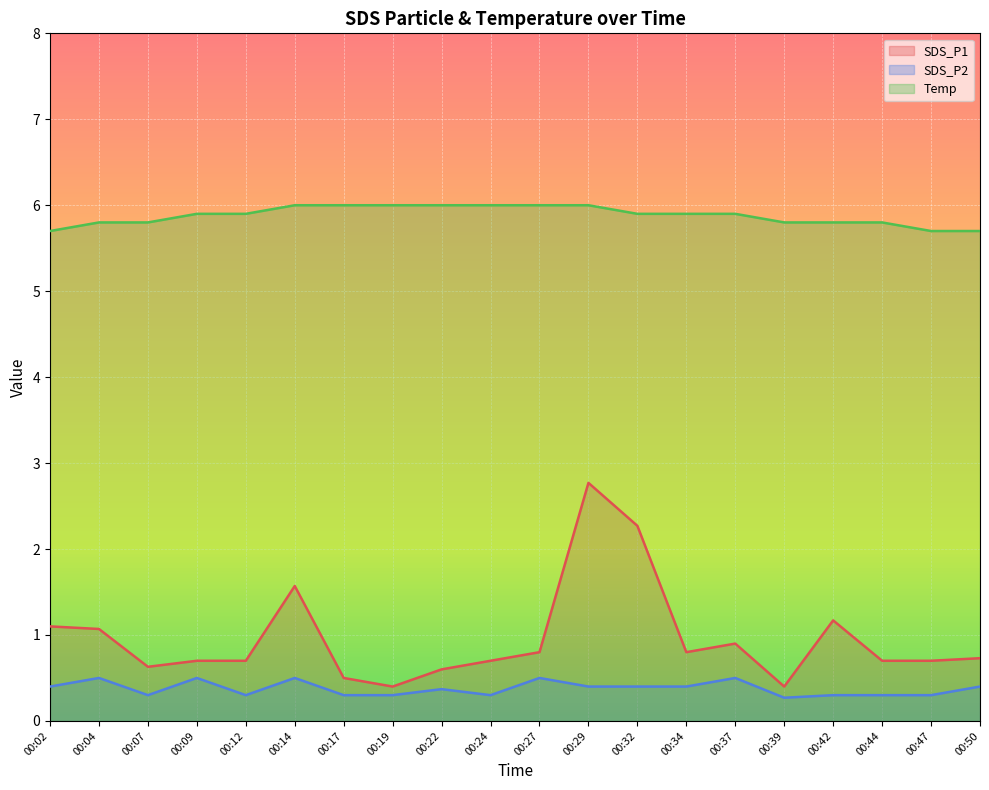

In SDS_P2, how many points are higher than both neighbors (excluding endpoints)?

6